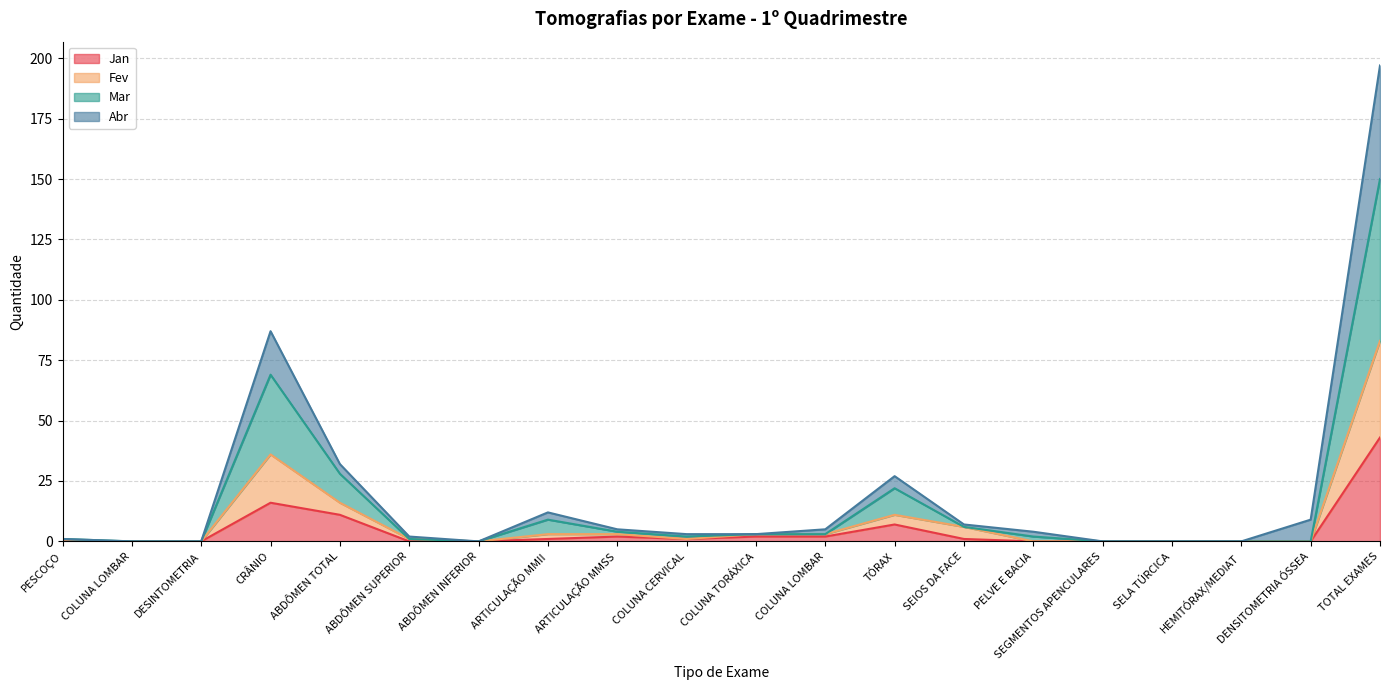

At which category is the sum across all series the highest?

TOTAL EXAMES